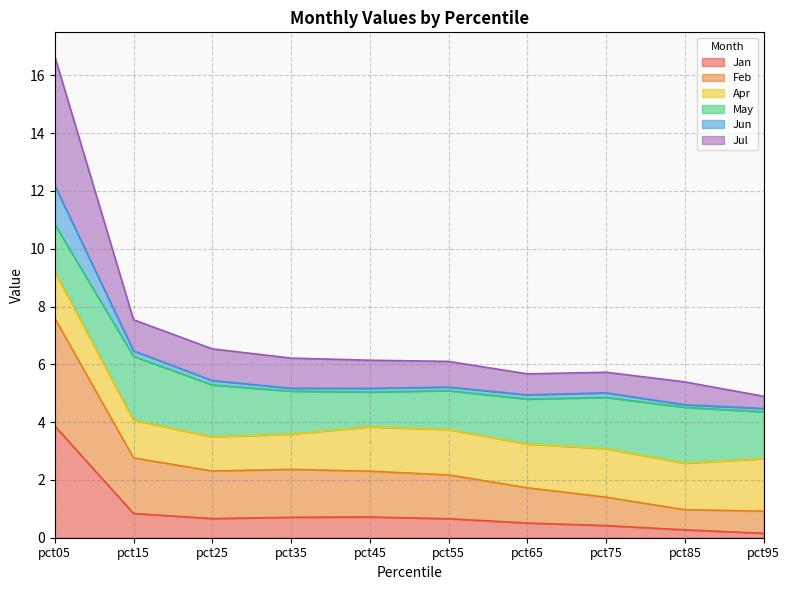

What is the highest value of the Jan series?

3.9